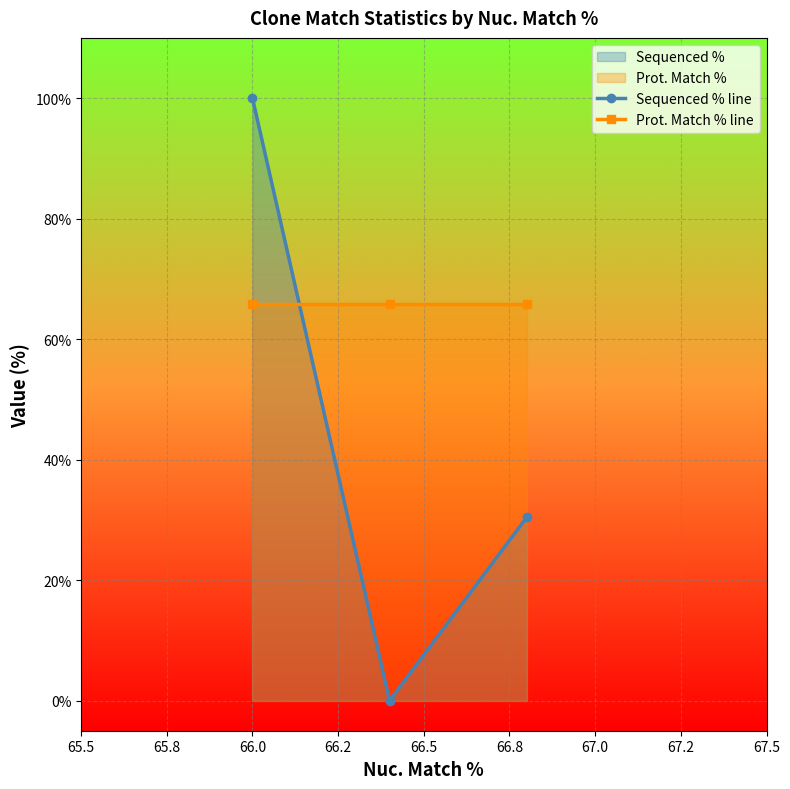

Rank the series by their maximum value, from lowest to highest.

Prot. Match % line, Sequenced % line